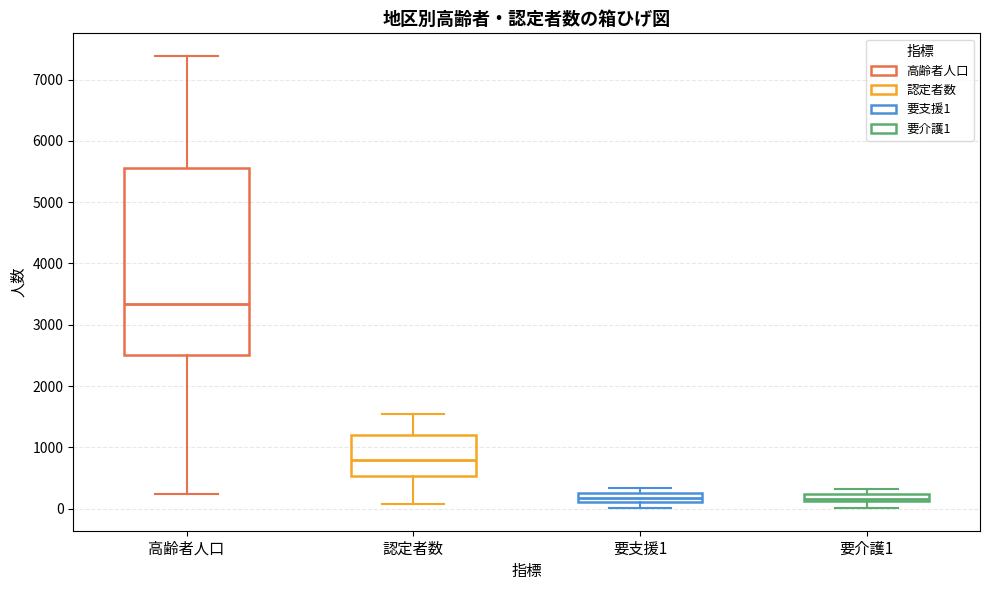

Comparing the boxes themselves (not the whiskers), which one is the tallest?

高齢者人口